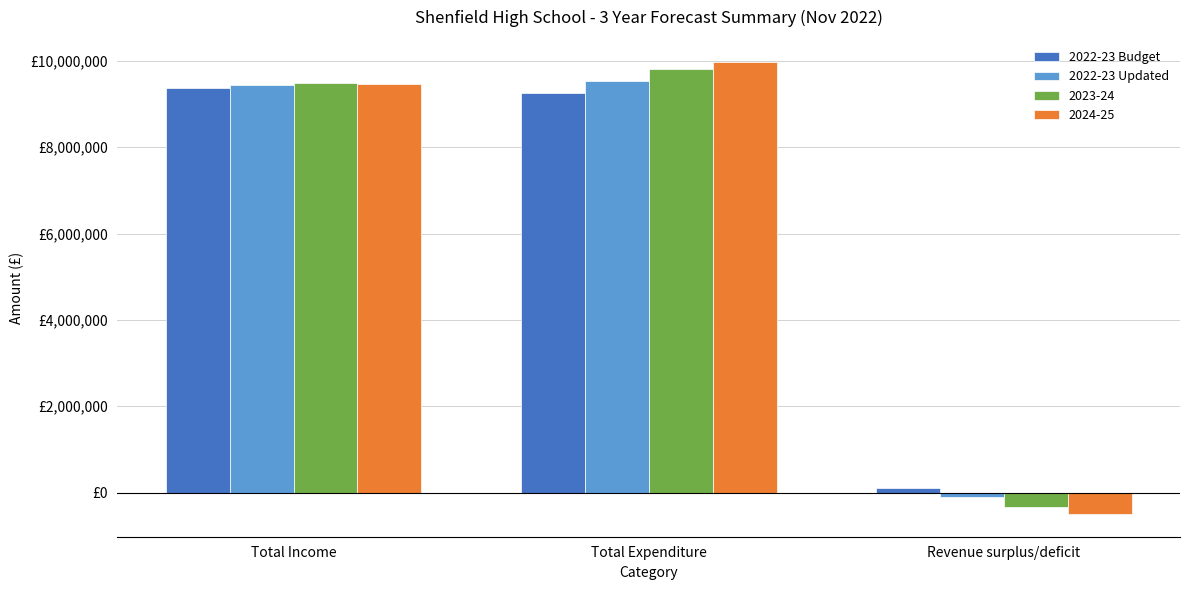

Are the bars grouped side by side (vs. stacked)?

Yes